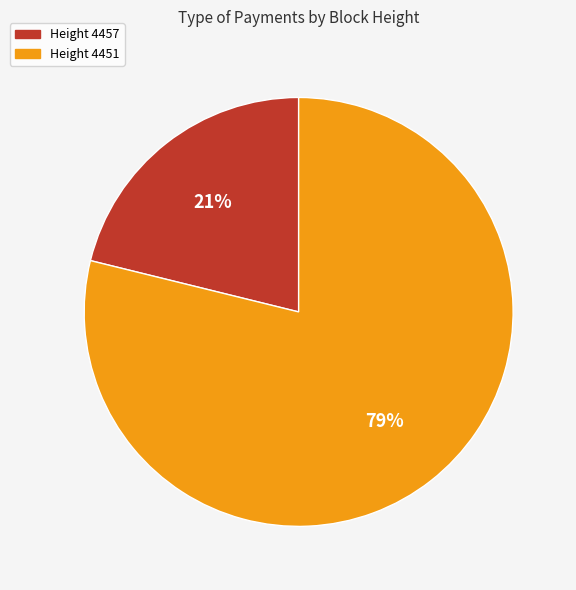

To the nearest percent, what is the difference between the largest and smallest slice percentages?

58%